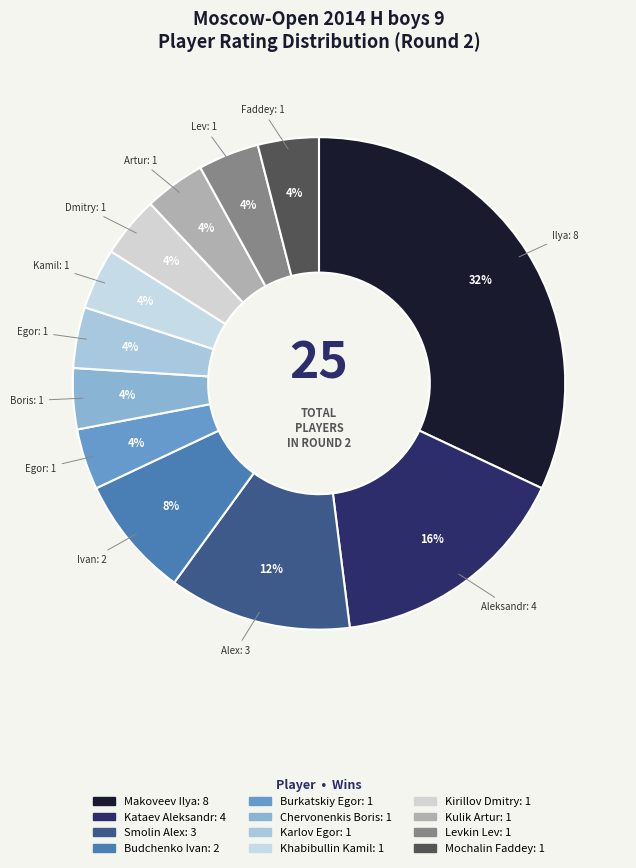

What is the smallest slice in the pie chart?

Burkatskiy Egor